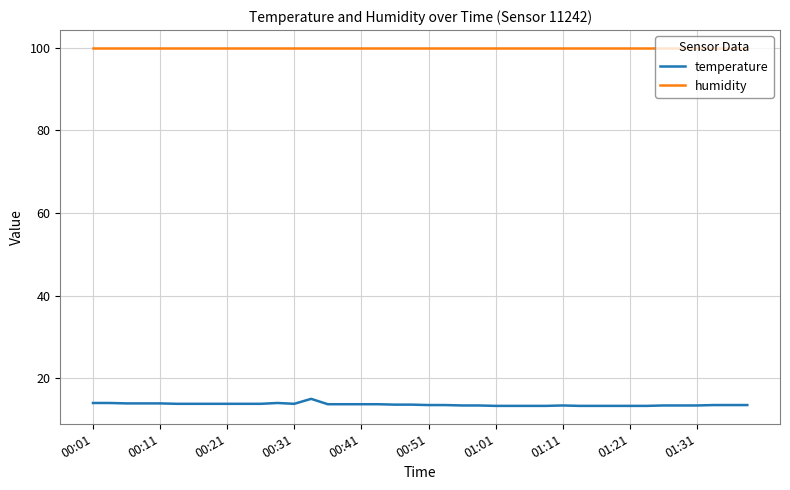

Rank the series by their average value, from highest to lowest.

humidity, temperature